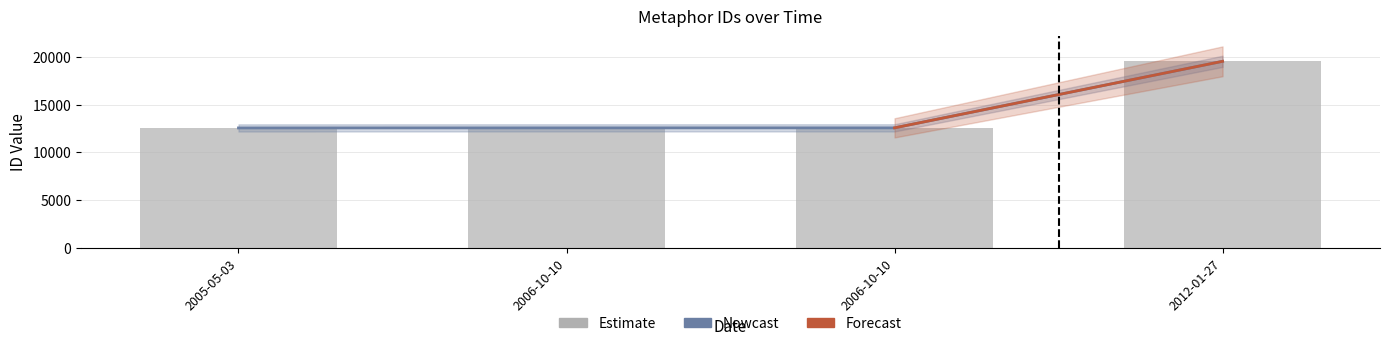

At how many categories does at least one series exceed 15609?

1